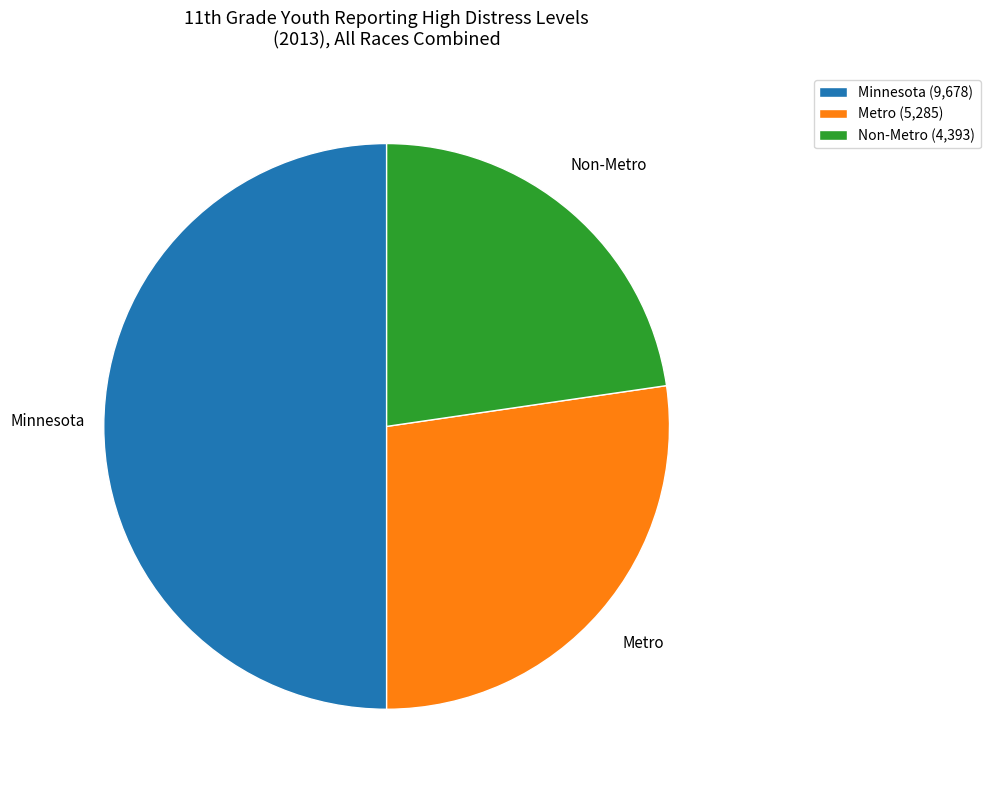

Does Non-Metro account for over 50% of the chart?

No